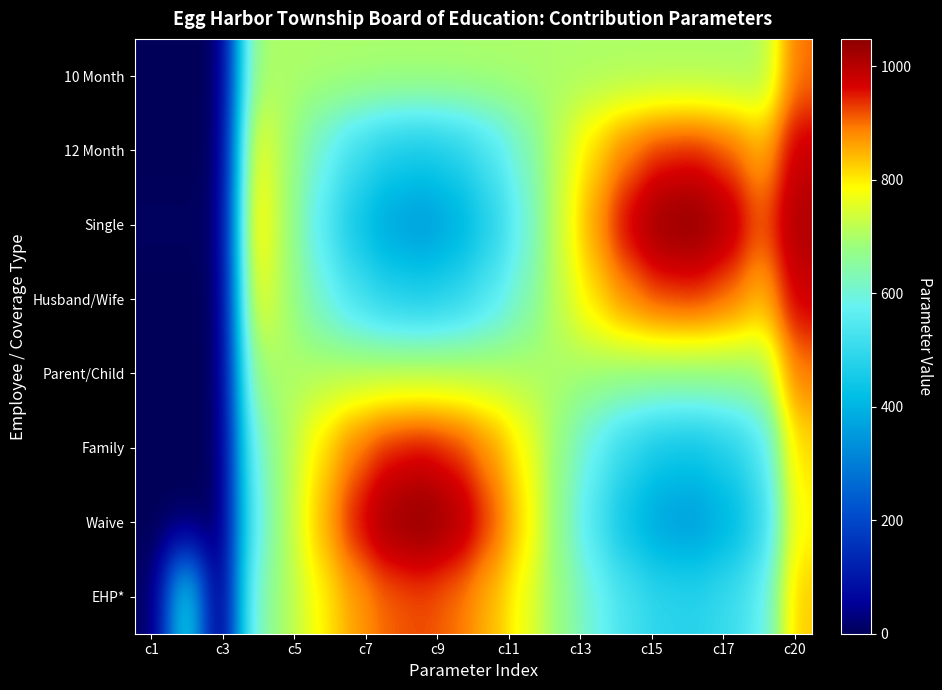

Rank the series by their maximum value, from lowest to highest.

Parent/Child, 10 Month, EHP*, Family, Husband/Wife, 12 Month, Single, Waive